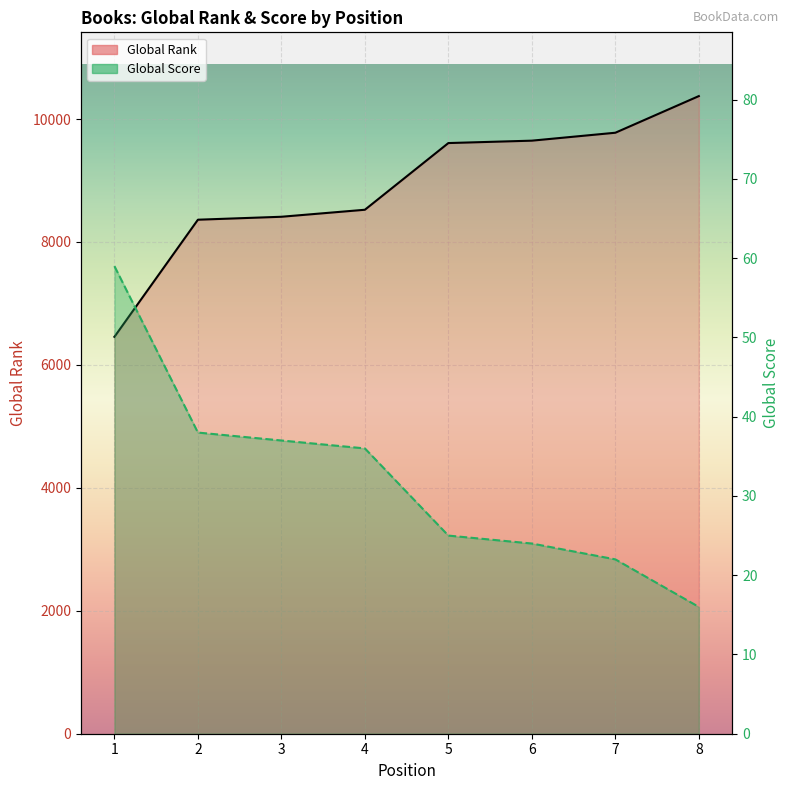

Between 3 and 5, which series saw the biggest shift?

Global Rank